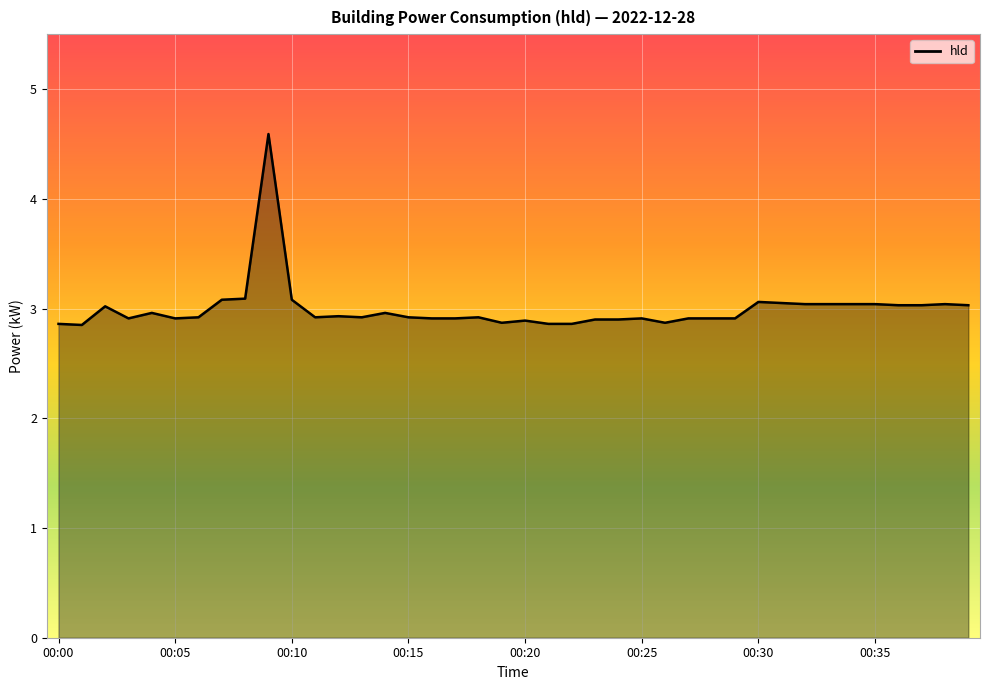

What is the greatest value displayed?

4.6